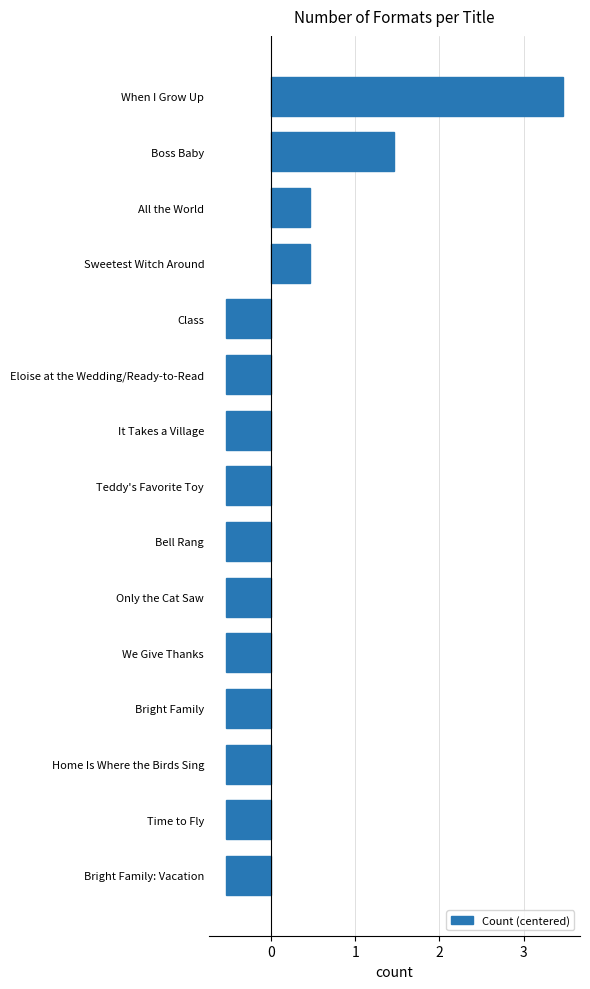

The value at Sweetest Witch Around is 0.5. True or false?

True